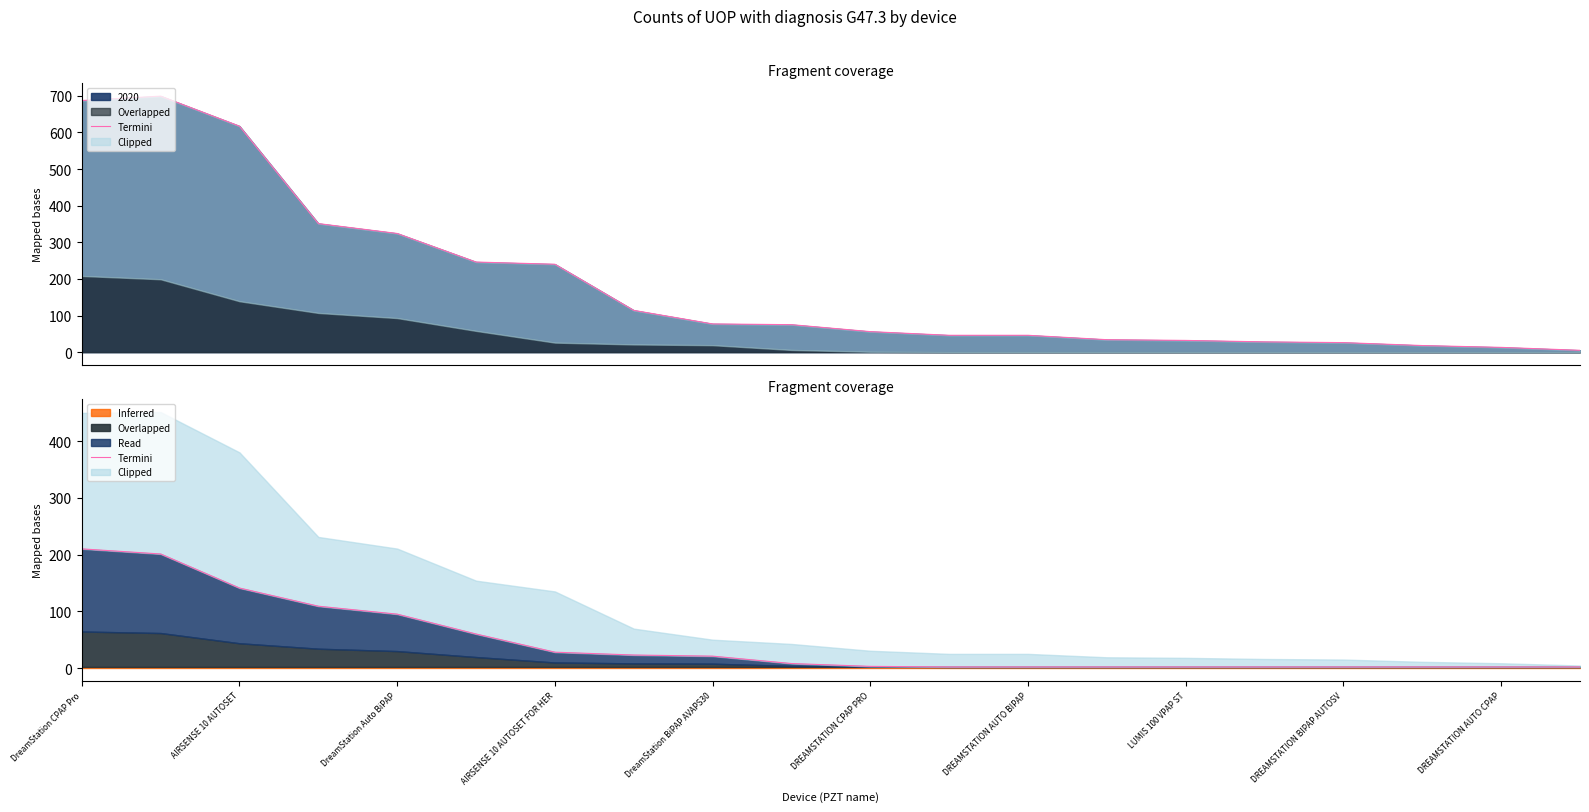

Where does the data first go above 8?

DreamStation CPAP Pro